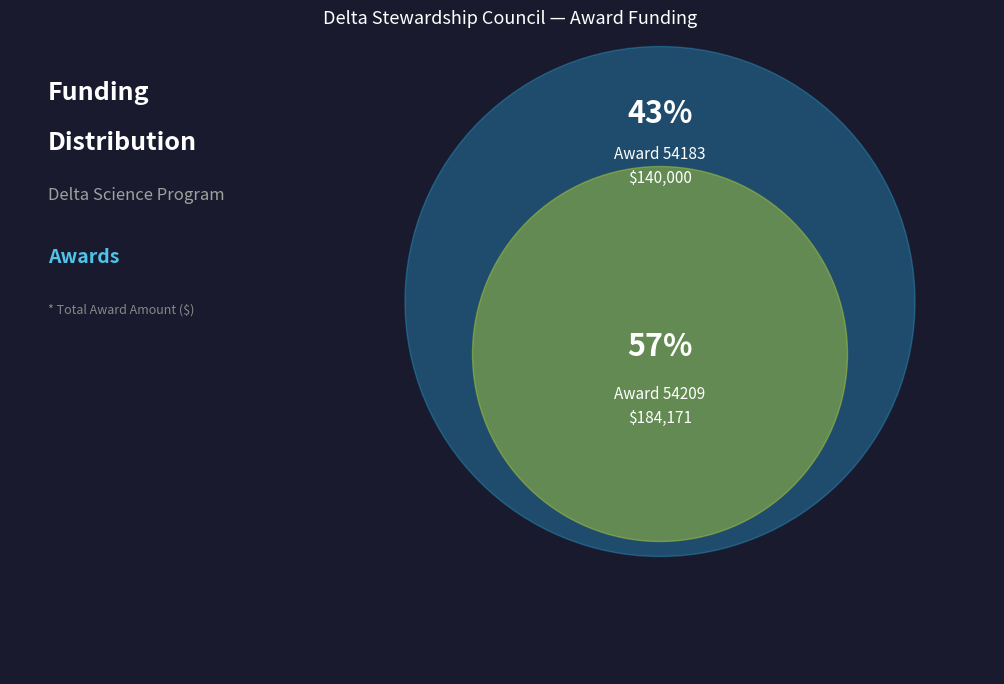

The Award 54209 slice represents 44% of the pie. True or false?

False